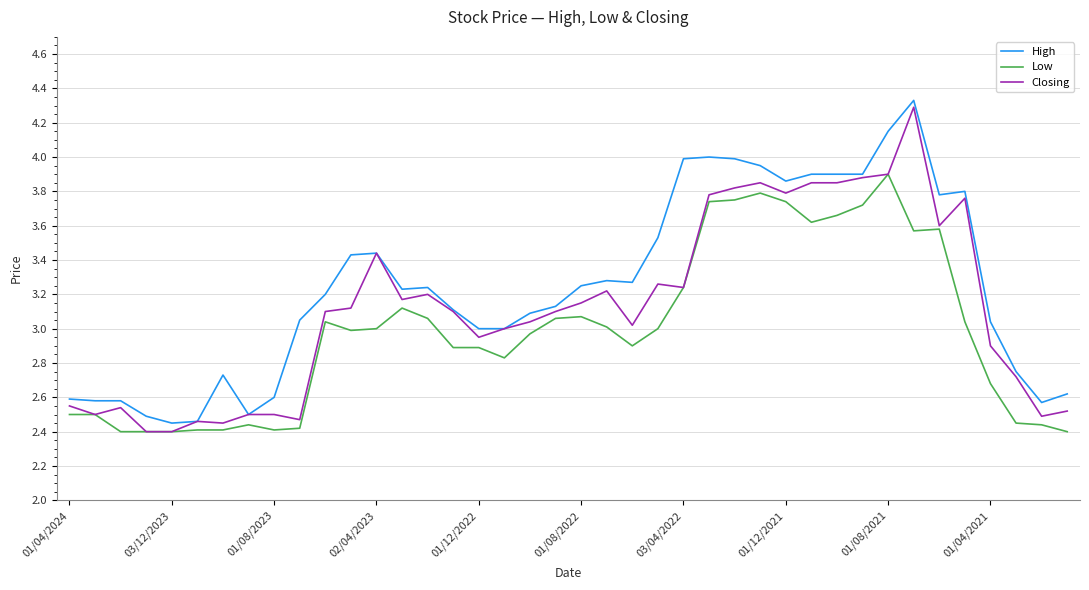

Which series has the largest total across all categories?

High